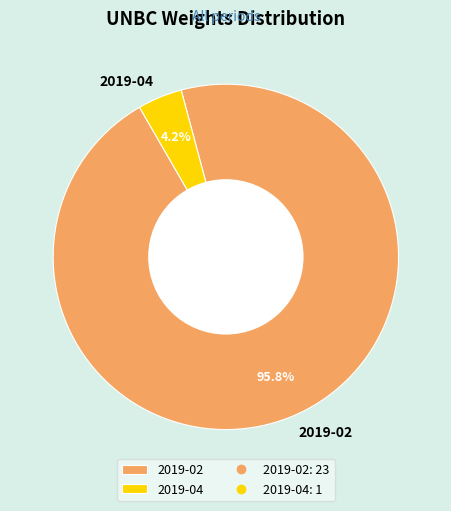

Which category accounts for the majority?

2019-02